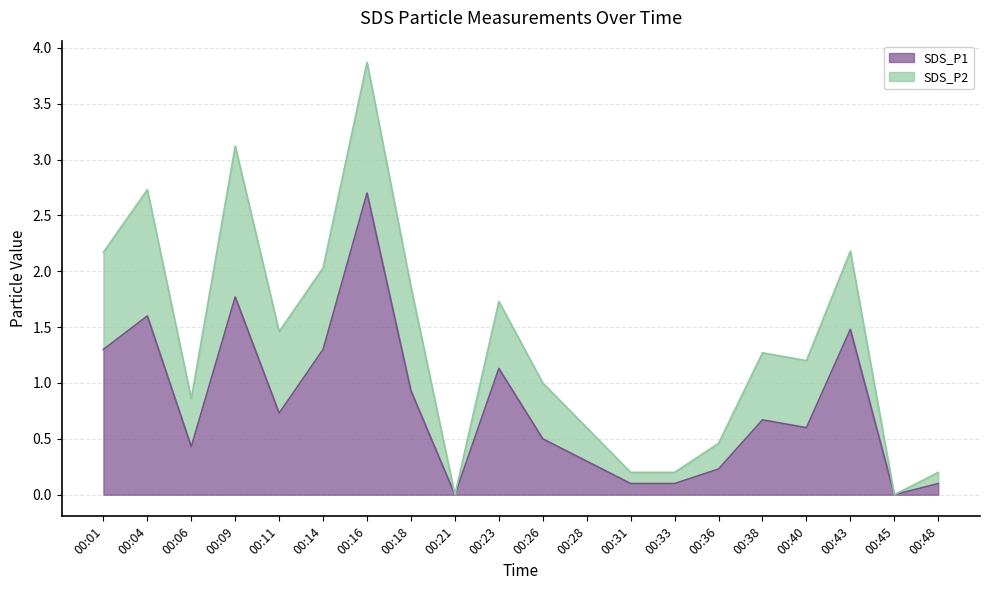

True or false: there are more than 2 points higher than both neighbors.

True